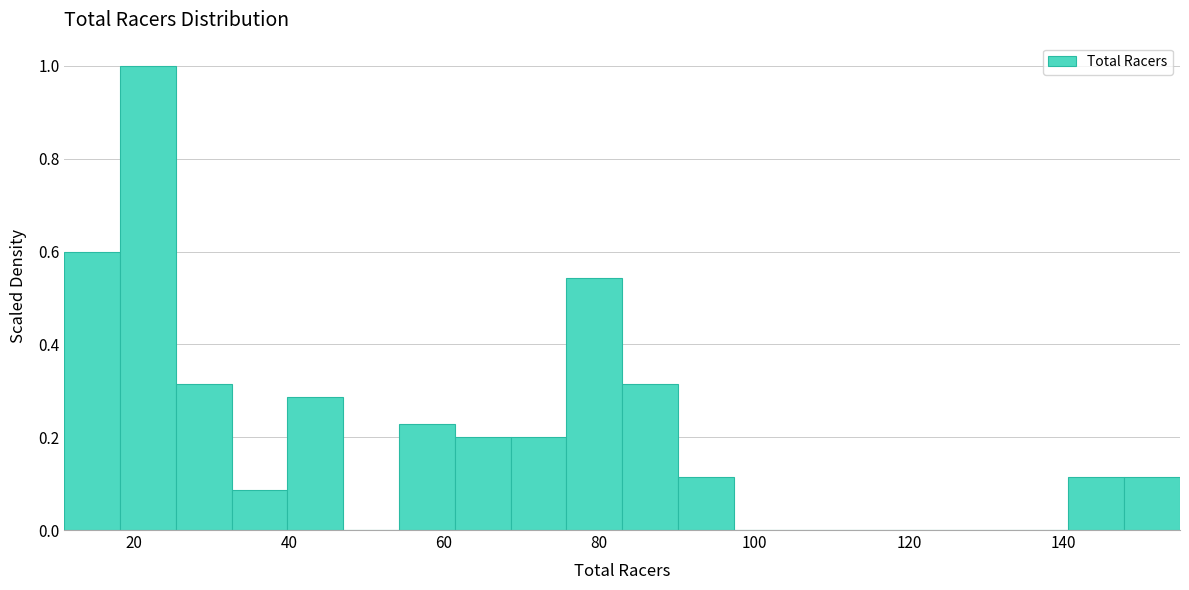

Around what value on the x-axis is the tallest bar? Give the approximate position of its centre, as read against the axis.

22